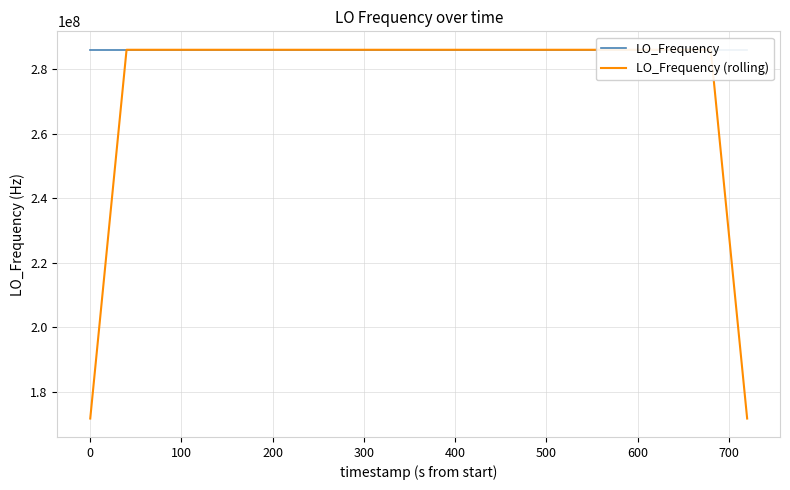

Rank the series by their maximum value, from highest to lowest.

LO_Frequency, LO_Frequency (rolling)